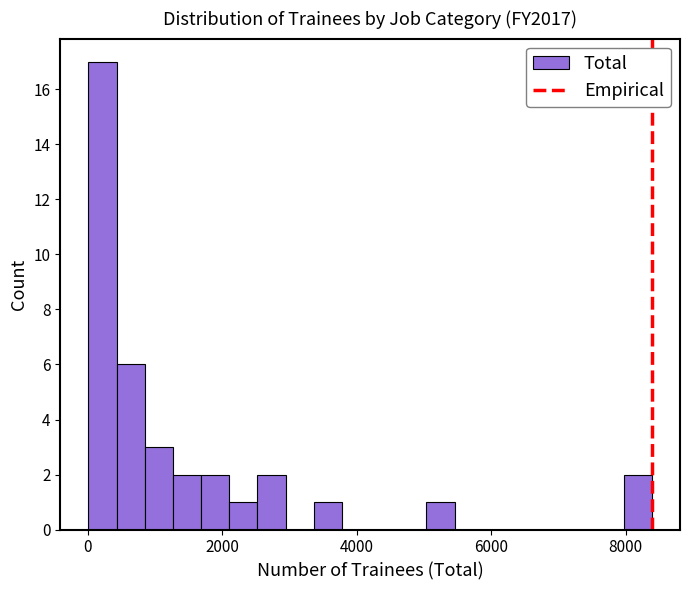

Around what value on the x-axis is the tallest bar? Give the approximate position of its centre, as read against the axis.

200